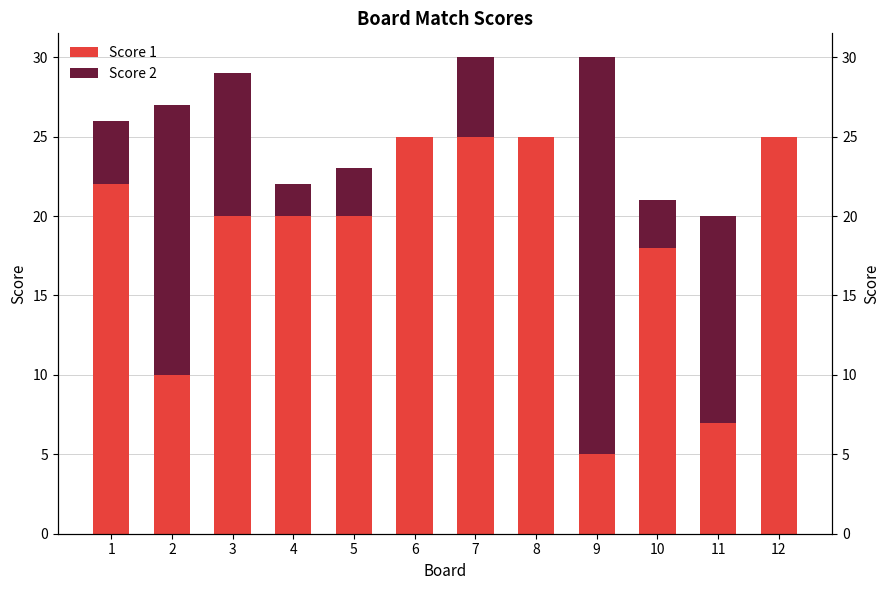

Read the Score 1 value at 3, to the nearest 5.

20